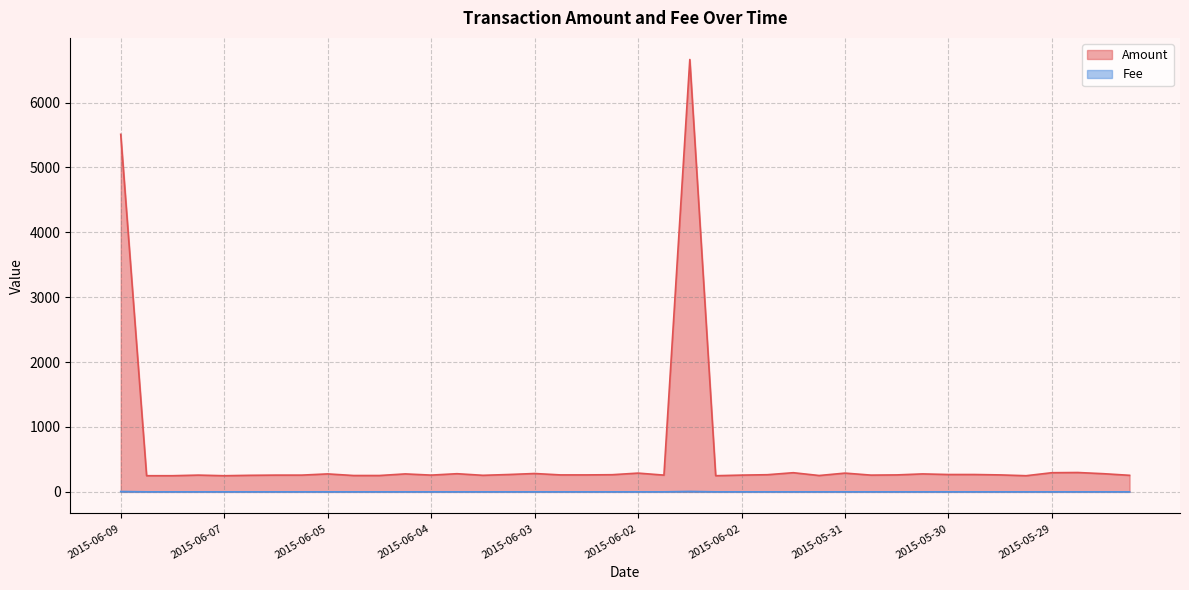

What is the label of the 40th point from the right?

2015-06-09